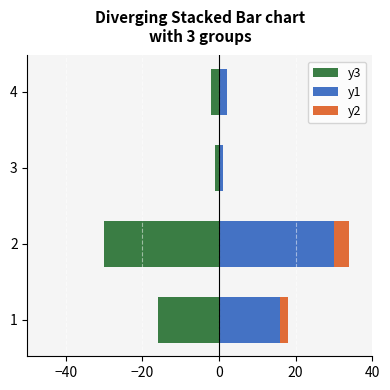

How many bars are there in total?

12